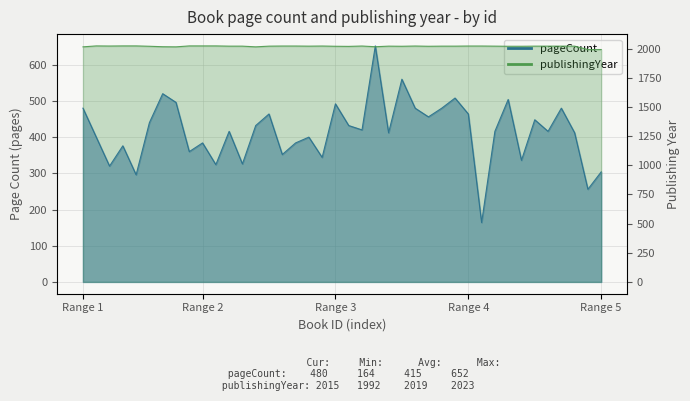

Rank the series by their average value, from highest to lowest.

publishingYear, pageCount